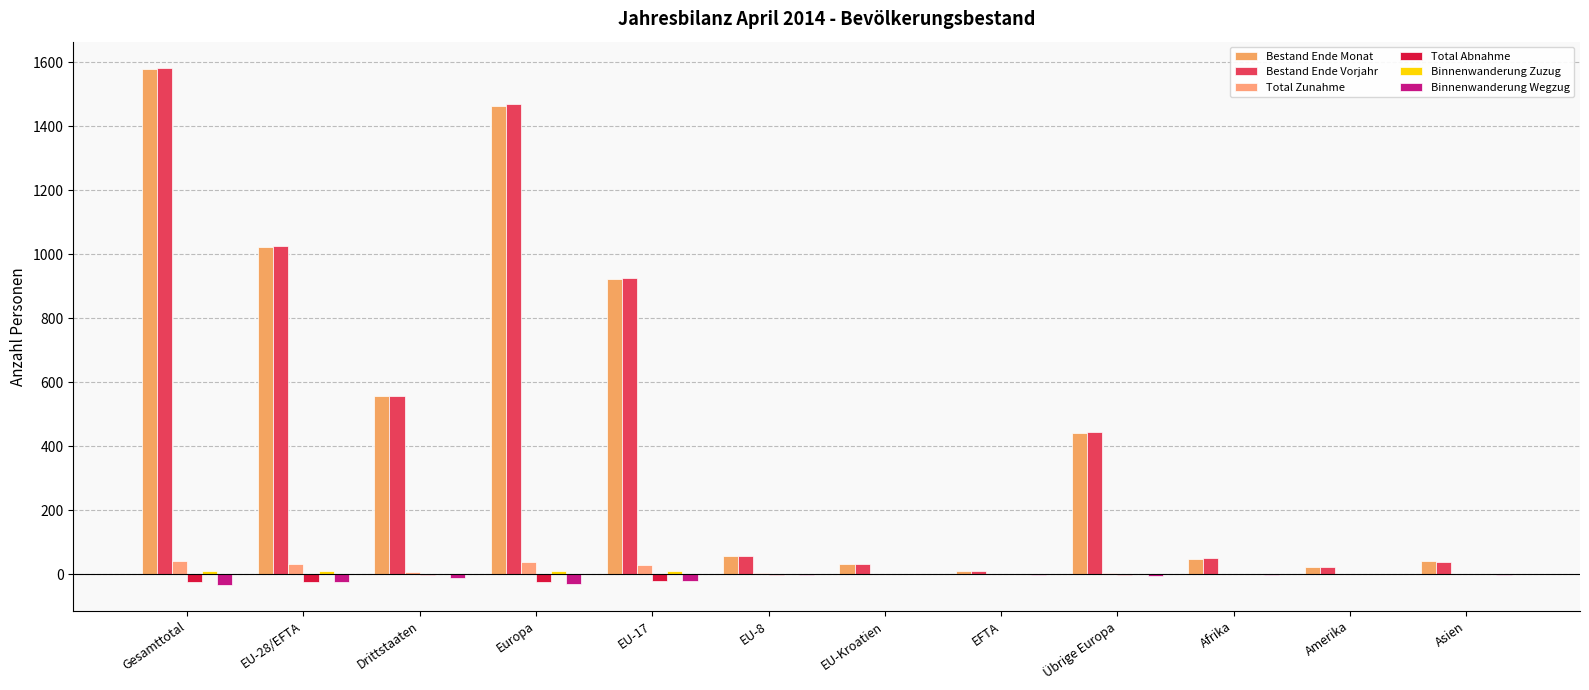

Count the number of categories in the chart.

12